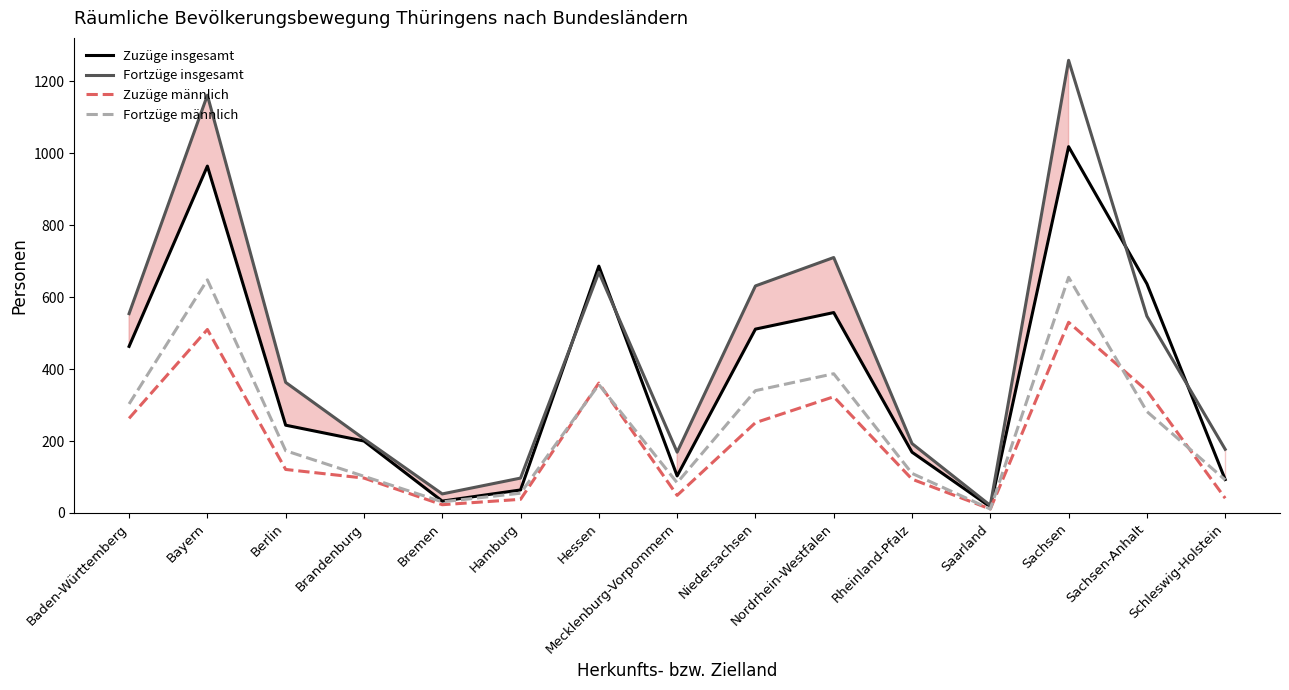

Is it true that Fortzüge männlich equals 648 at Bayern?

True